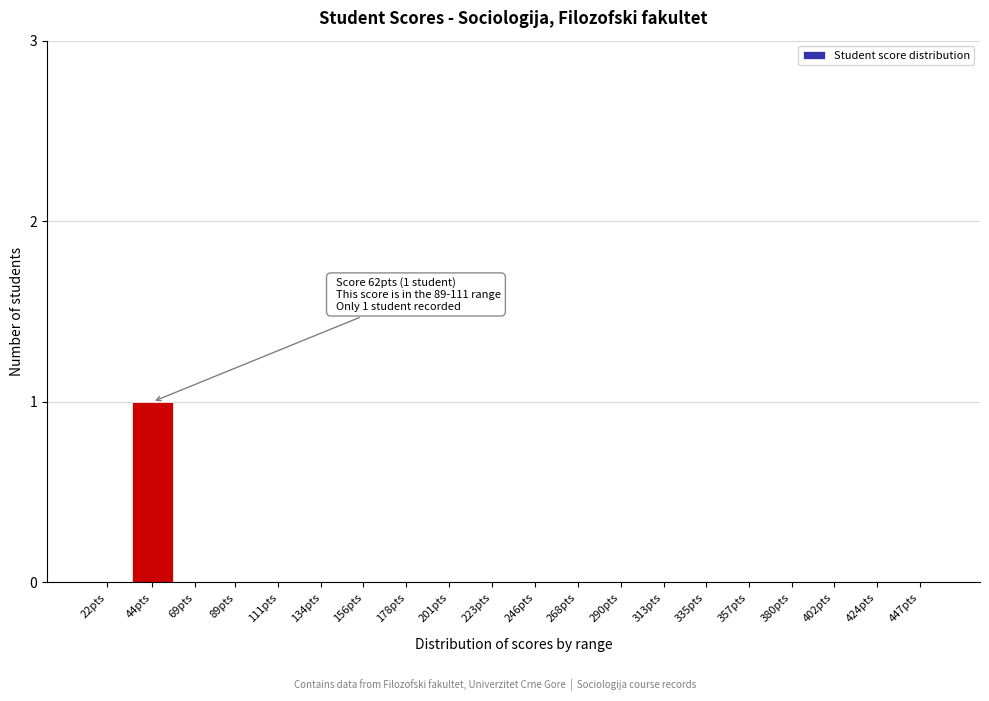

Reading right to left, transcribe all the data shown in this chart.

447pts=0	424pts=0	402pts=0	380pts=0	357pts=0	335pts=0	313pts=0	290pts=0	268pts=0	246pts=0	223pts=0	201pts=0	178pts=0	156pts=0	134pts=0	111pts=0	89pts=0	69pts=0	44pts=1	22pts=0